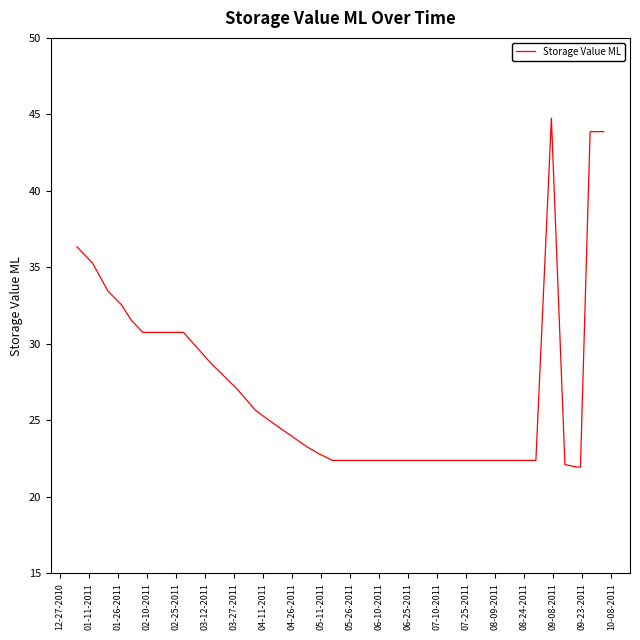

What is the smallest value displayed?

21.9